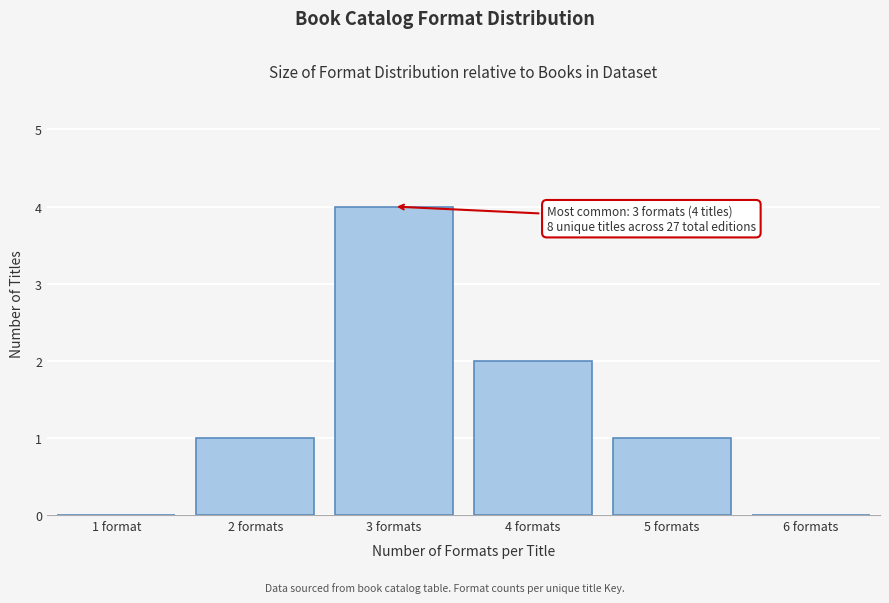

Reading left to right, transcribe all the data shown in this chart.

1 format=0	2 formats=1	3 formats=4	4 formats=2	5 formats=1	6 formats=0